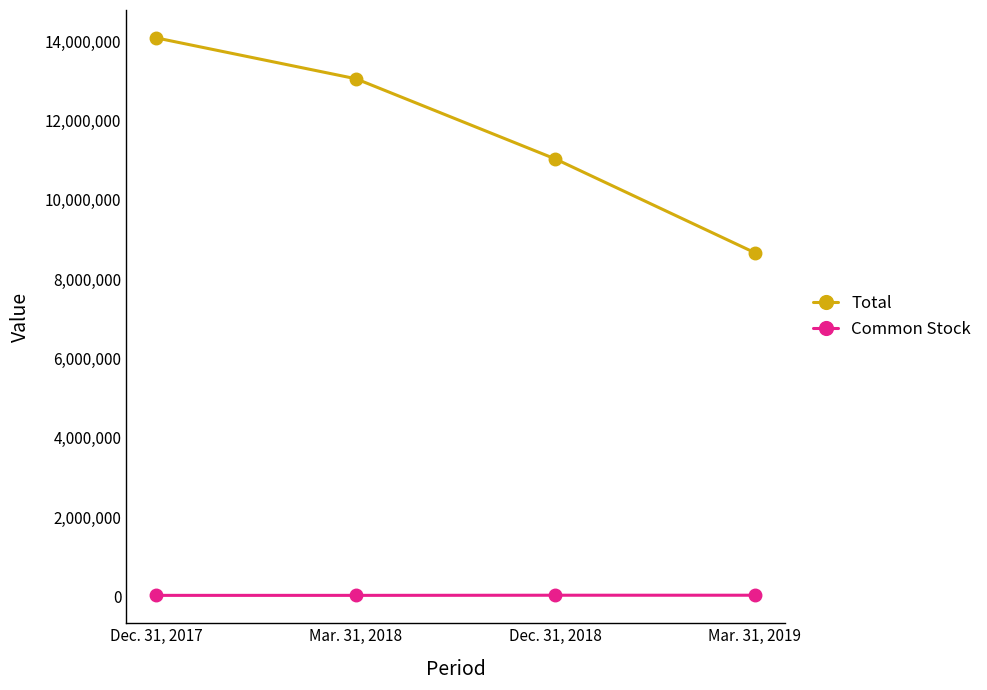

What are all the series names shown in the legend?

Total, Common Stock